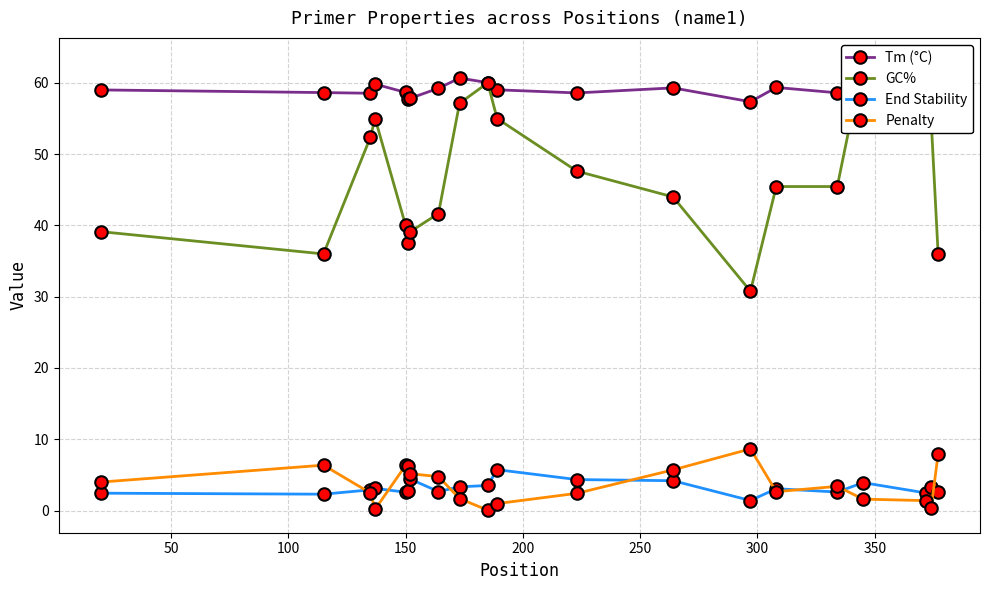

True or false: End Stability has more than 2 points higher than both neighbors.

True